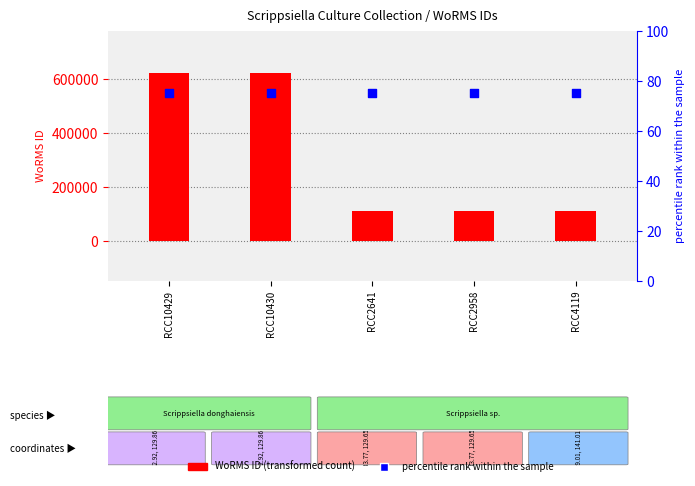

Which series reaches the minimum Y coordinate?

percentile rank within the sample